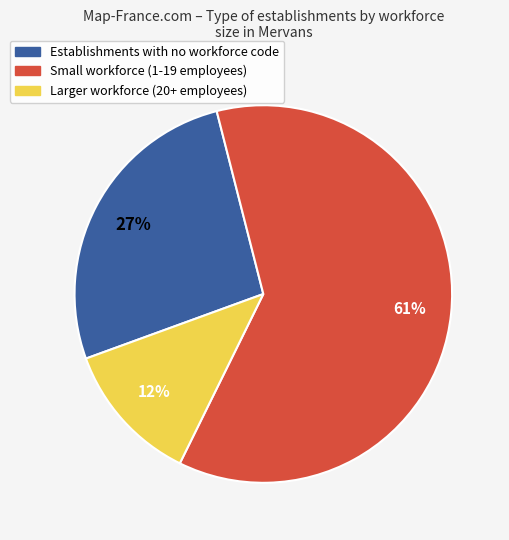

To the nearest percent, what is the average slice percentage?

33%